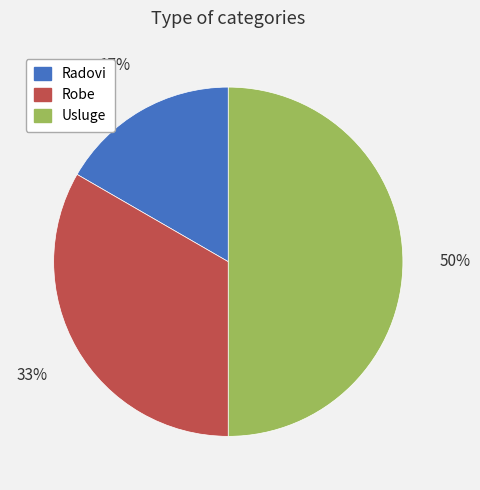

To the nearest percent, what is the difference between the largest and smallest slice percentages?

33%